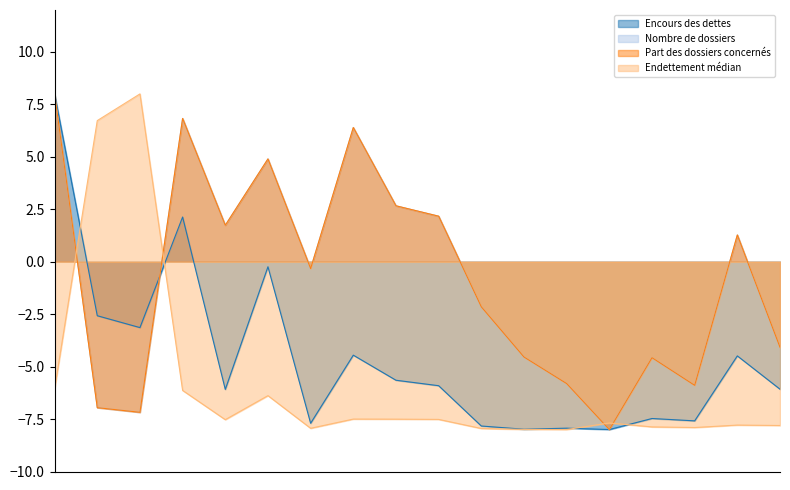

List the series in order of their peak value, highest first.

Encours des dettes, Nombre de dossiers, Part des dossiers concernés, Endettement médian